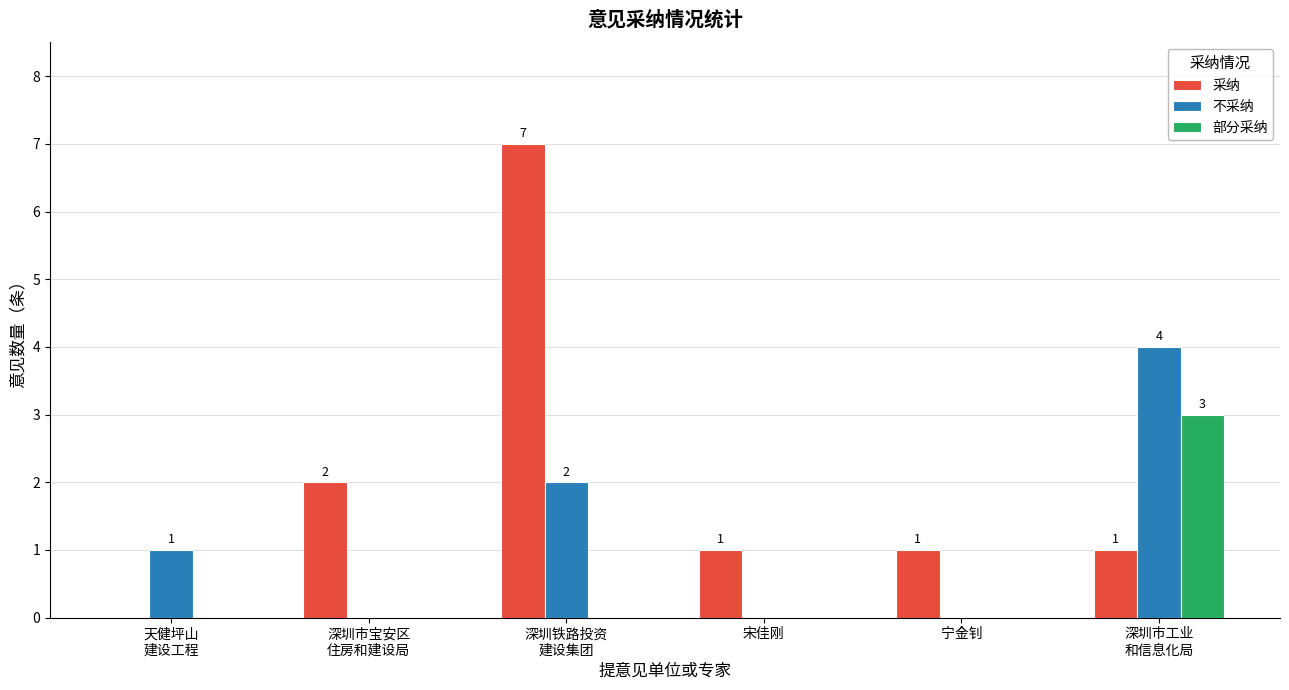

The value of 不采纳 at 深圳市工业
和信息化局 is 4. True or false?

True